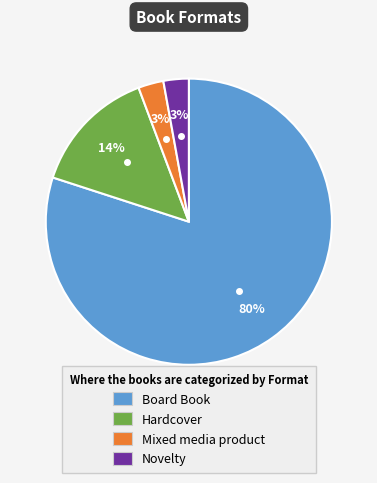

What percentage is the Board Book slice, to the nearest percent?

80%